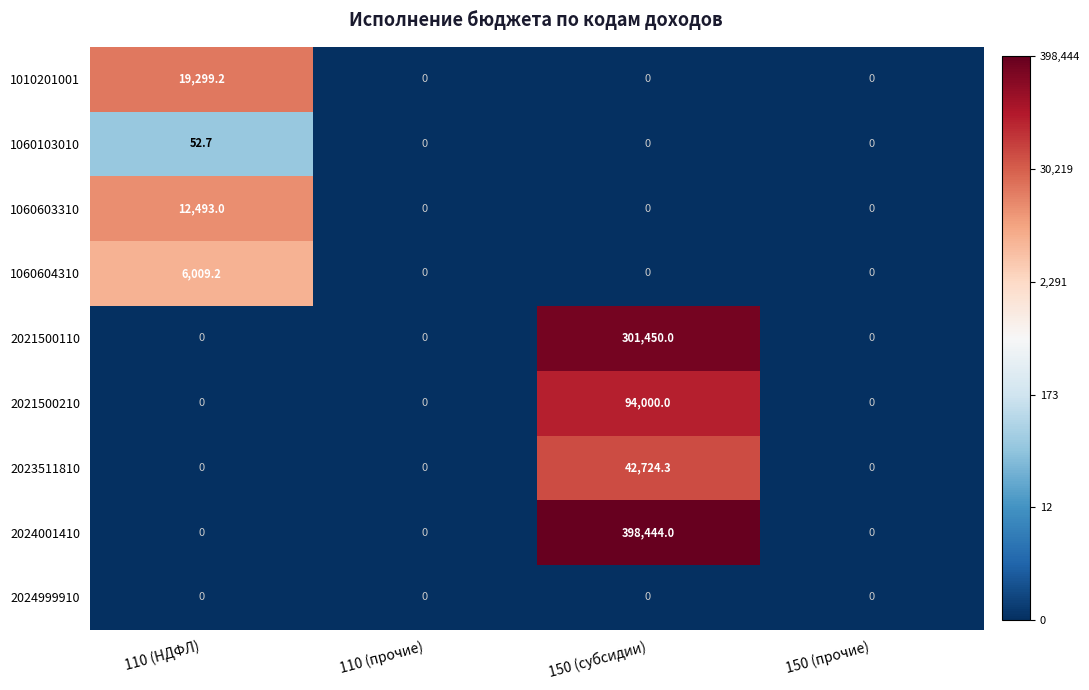

Which series has the largest total across all categories?

2024001410